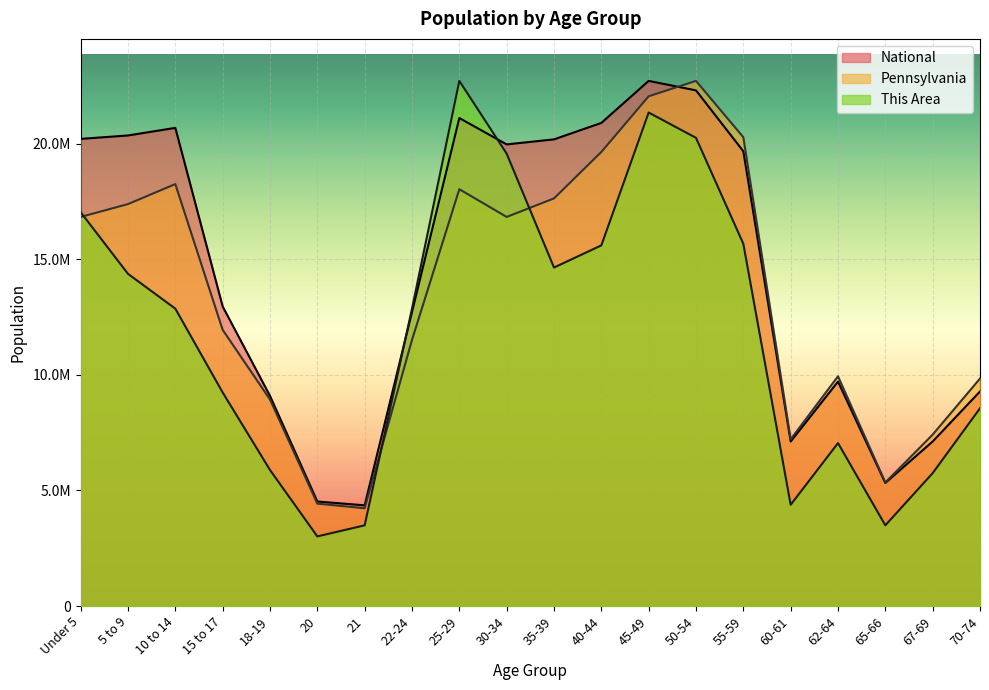

Count the number of data series in this chart.

3